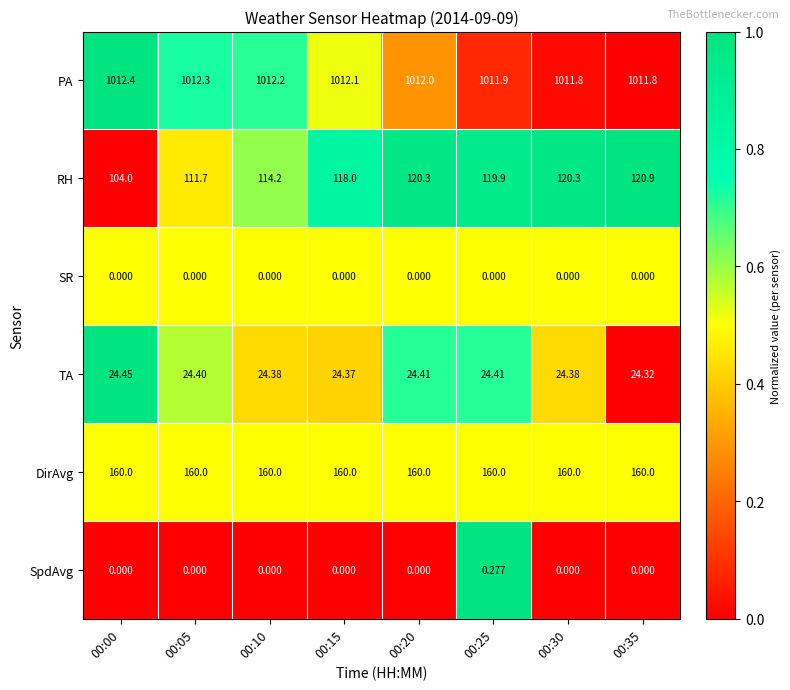

What is the total value across all series at 00:30?

1316.5